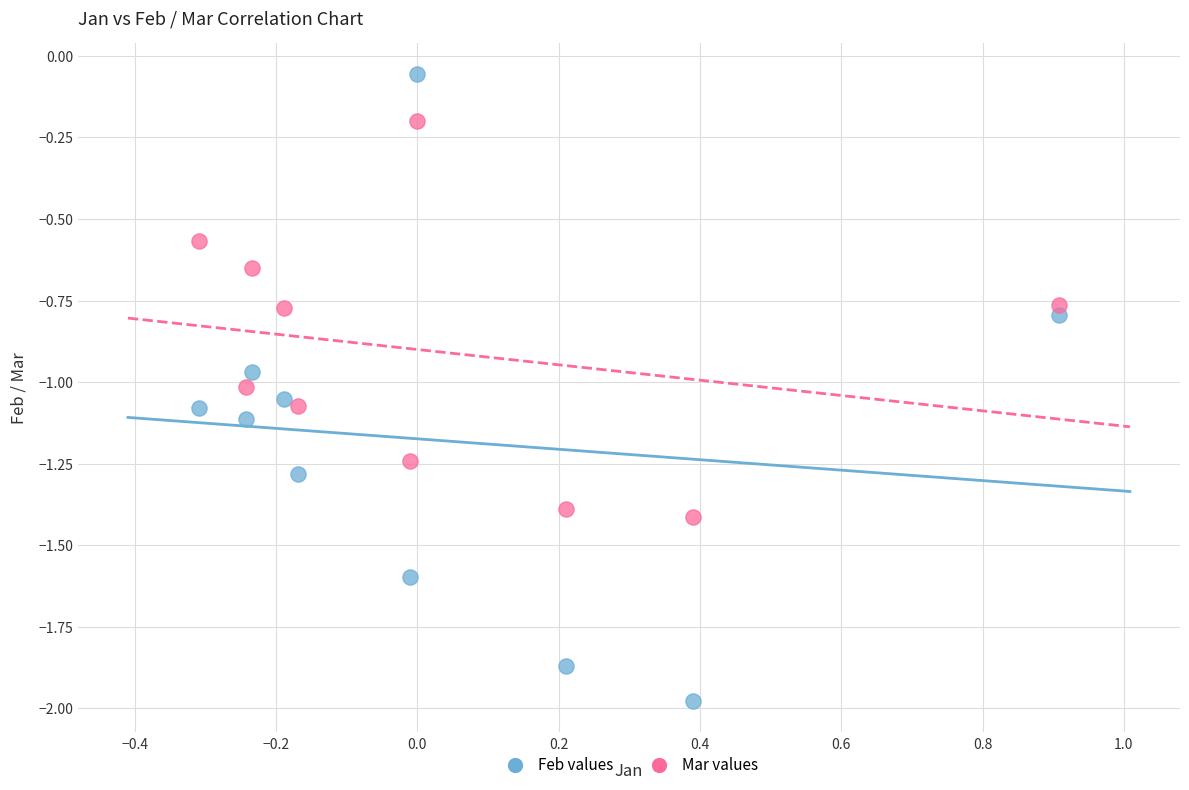

Across all data points, what is the range of Y values (max minus min)?

1.9